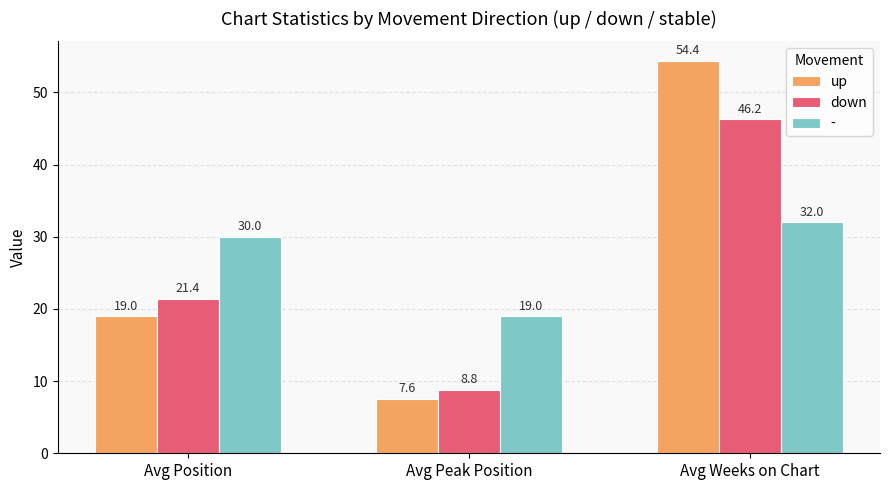

What is the average value of the up series?

27.0